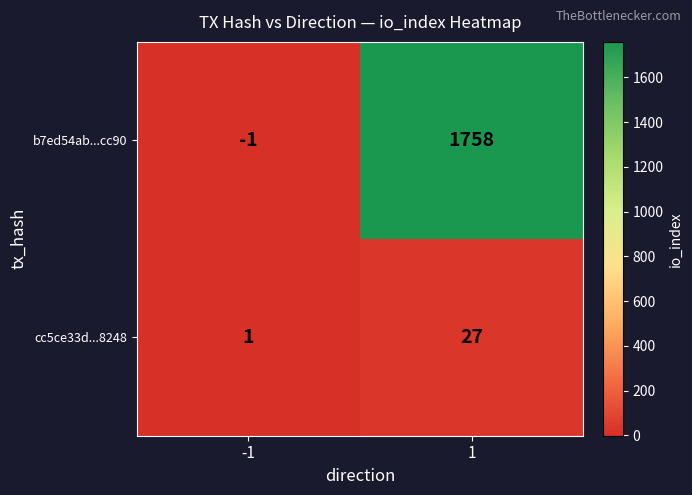

How many categories are shown in the chart?

2